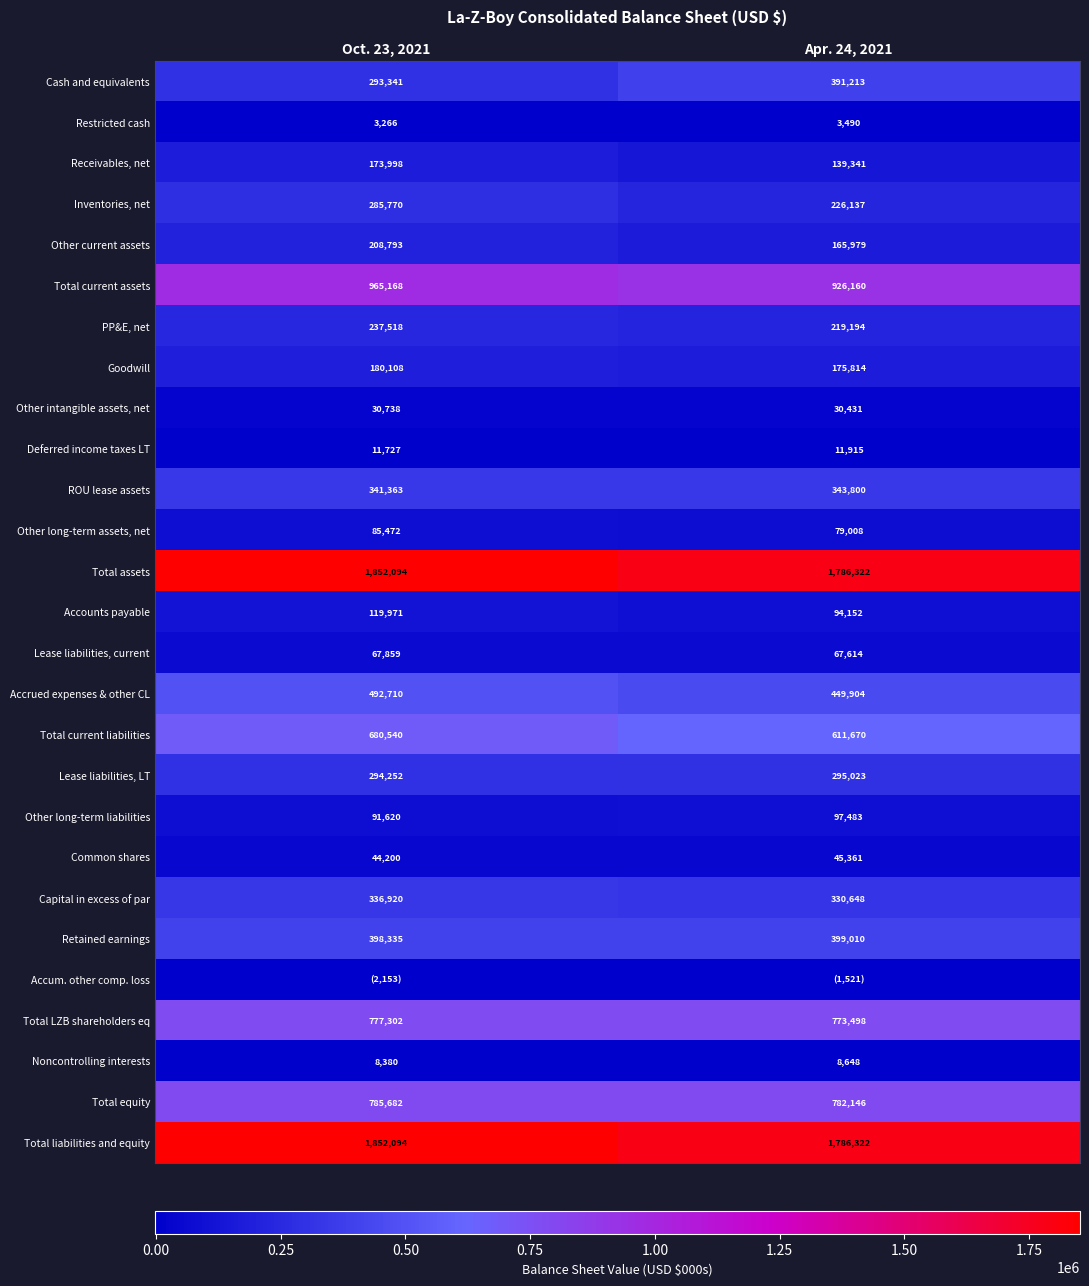

At which category is the sum across all series the highest?

Oct. 23, 2021